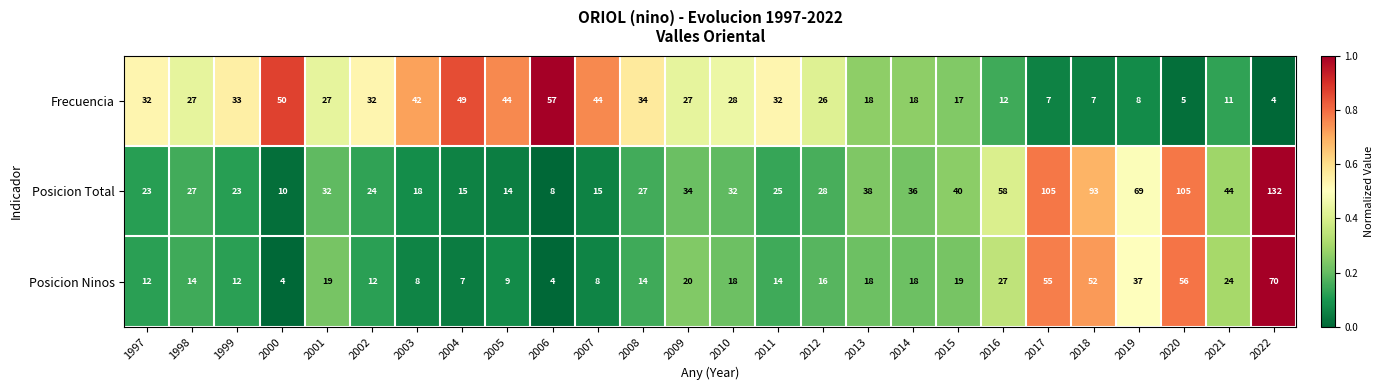

Which category has the highest value in the Frecuencia series?

2006